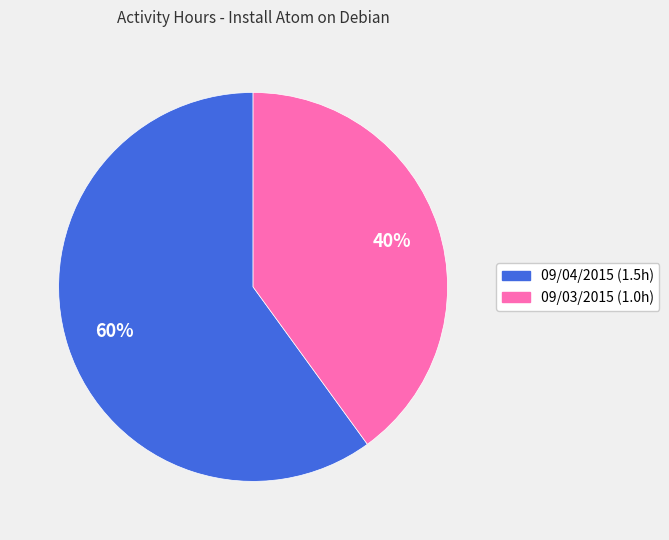

To the nearest percent, what portion does 09/03/2015 represent?

40%